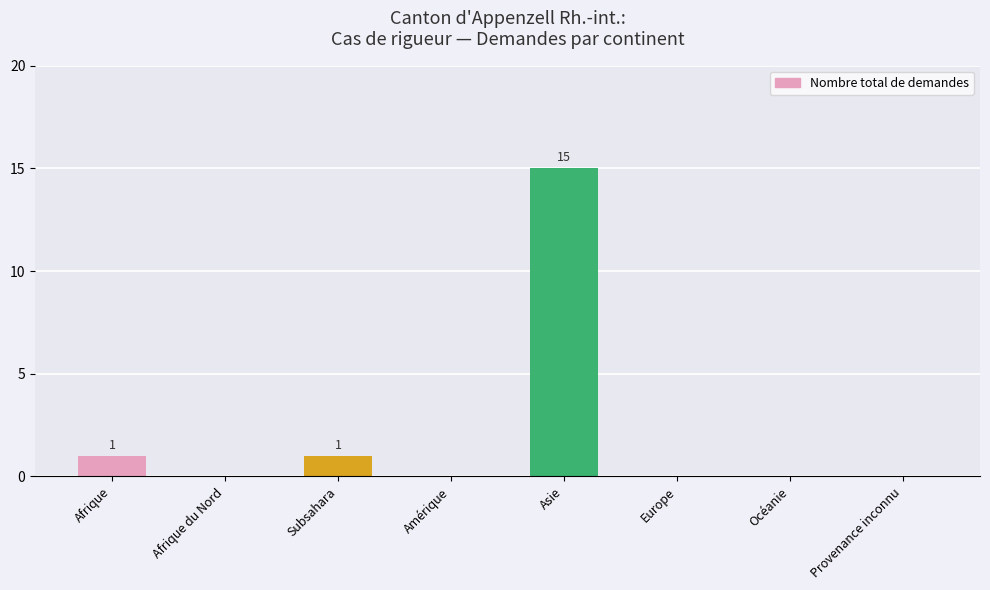

At which category does the chart reach its peak across all series?

Asie